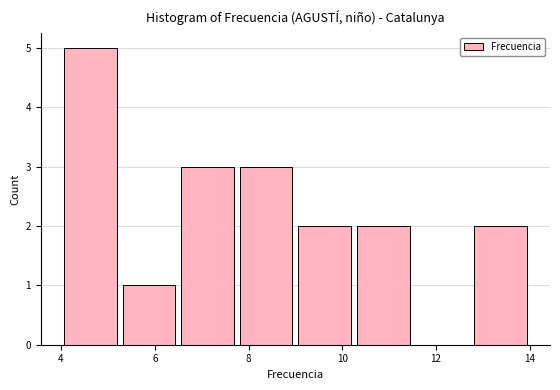

Reading left to right, list every bar in this chart as the range it spans on the x-axis followed by its height. Neither the bar edges nor the heights are printed on the chart, so give them approximately, as read against the axes.

4.00 to 5.25: 5
5.25 to 6.50: 1
6.50 to 7.75: 3
7.75 to 9.00: 3
9.00 to 10.25: 2
10.25 to 11.50: 2
11.50 to 12.75: 0
12.75 to 14.00: 2